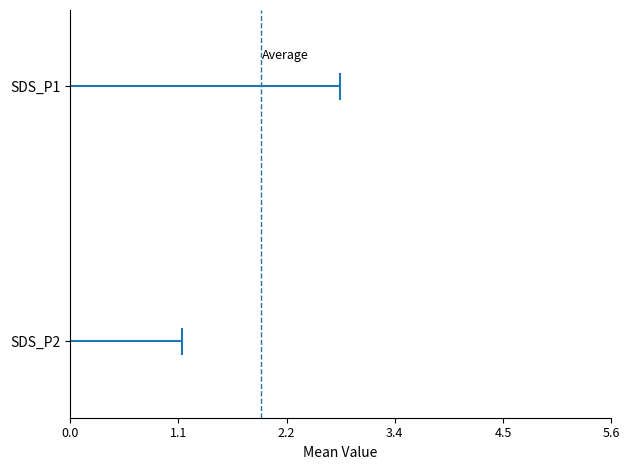

What is the maximum value shown in the chart?

2.8